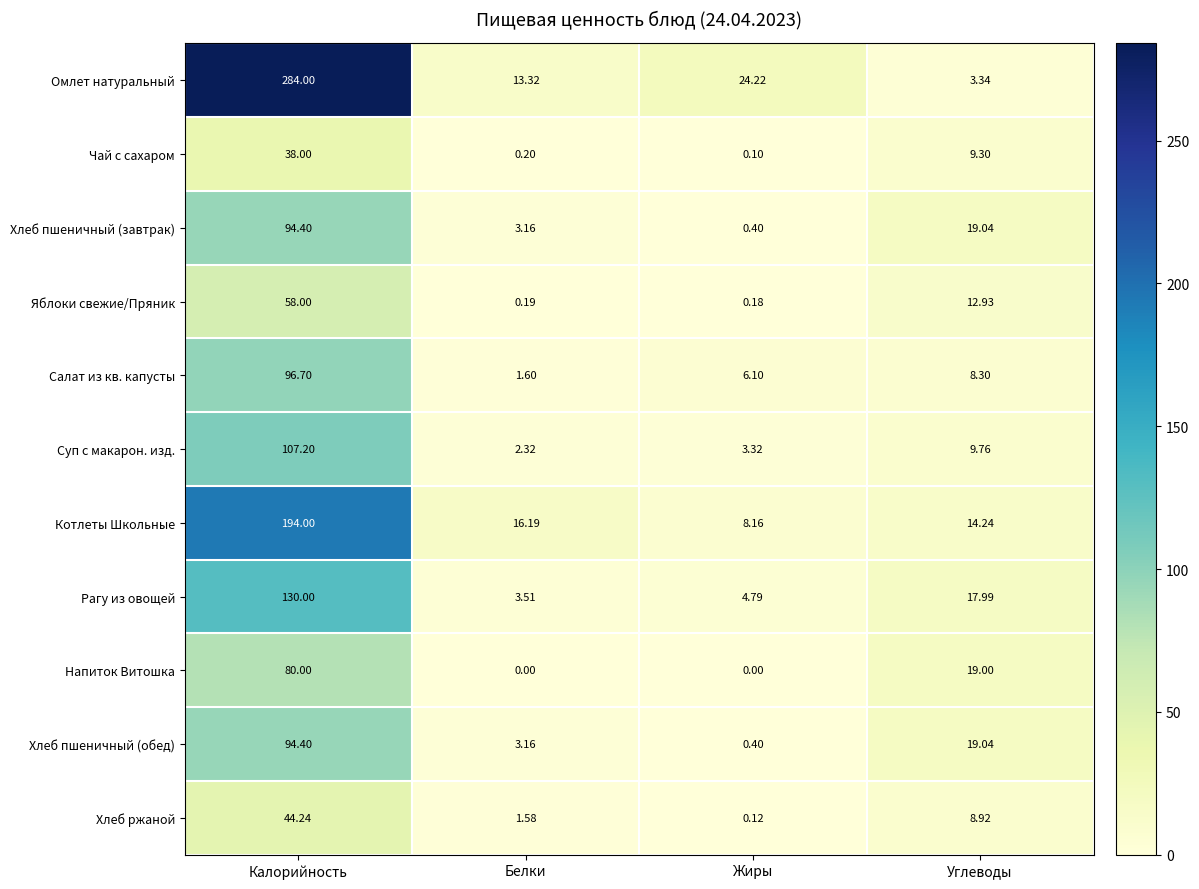

At which category is the sum across all series the highest?

Калорийность